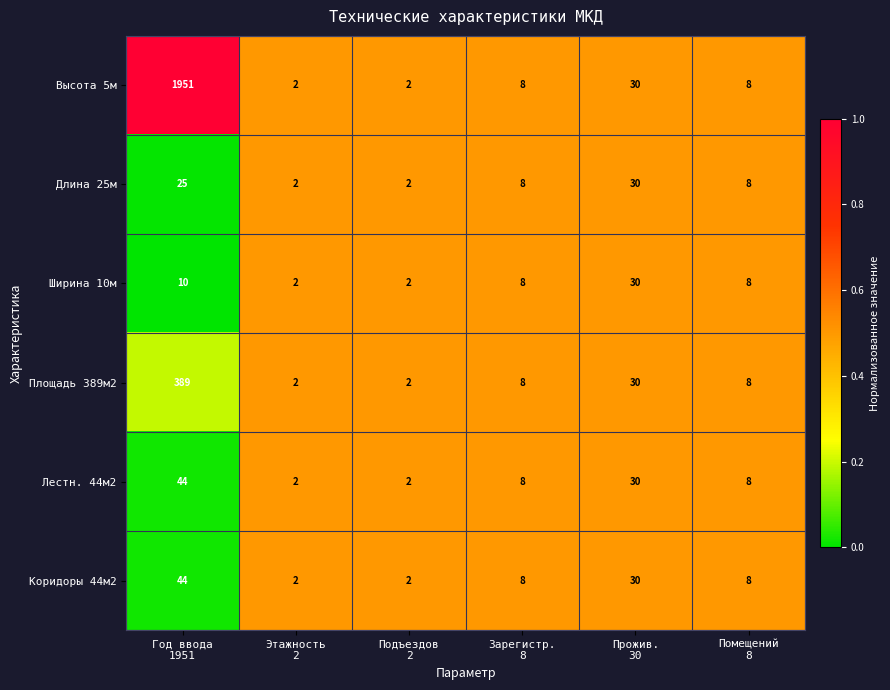

Count the number of categories in the chart.

6